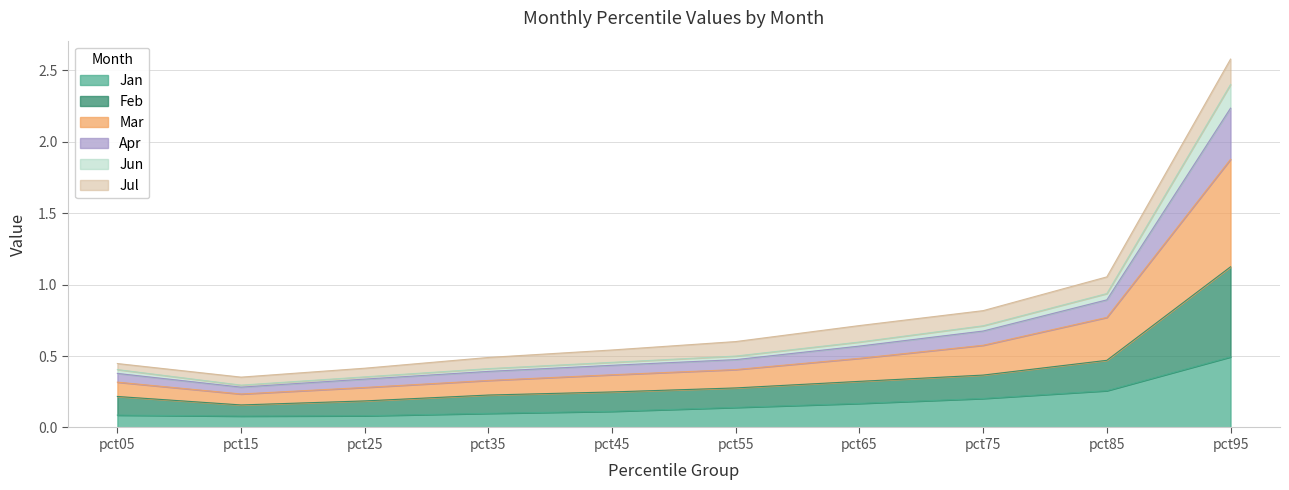

Between pct45 and pct75, which is larger?

pct75